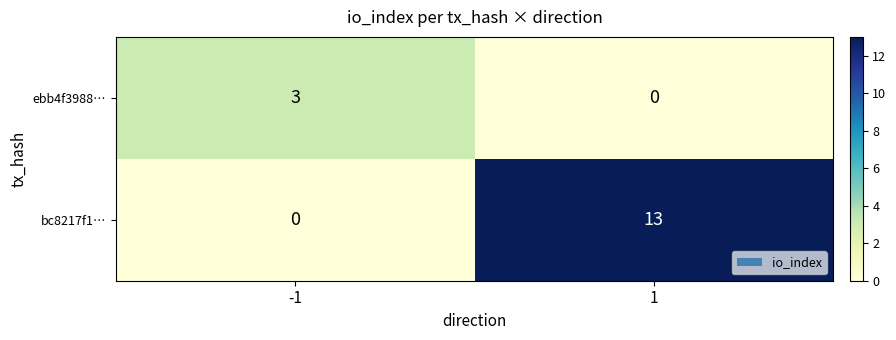

List the series in order of their overall mean, lowest first.

ebb4f3988…, bc8217f1…